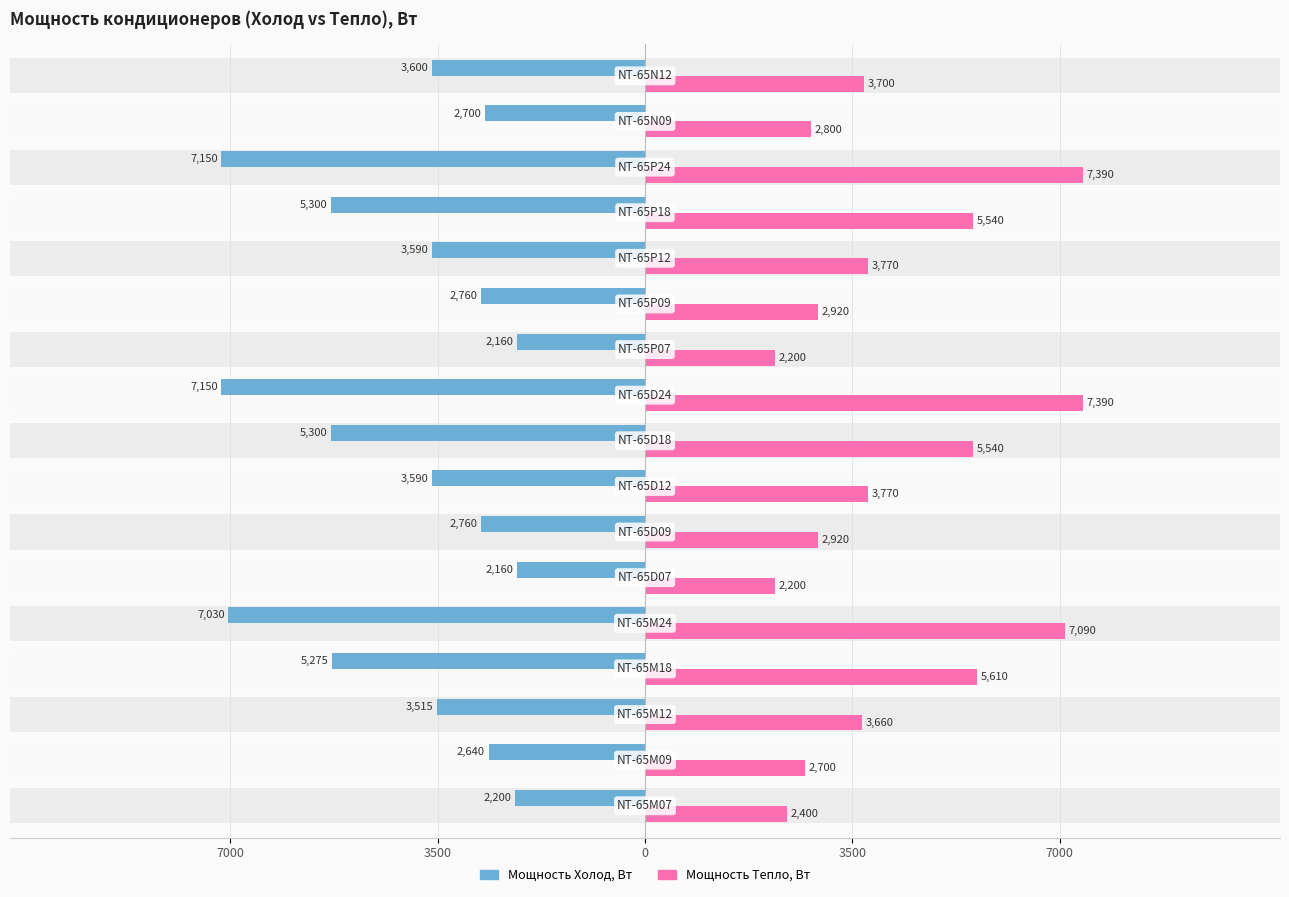

What is the difference between the maximum and minimum values in the Мощность Холод, Вт series?

4990